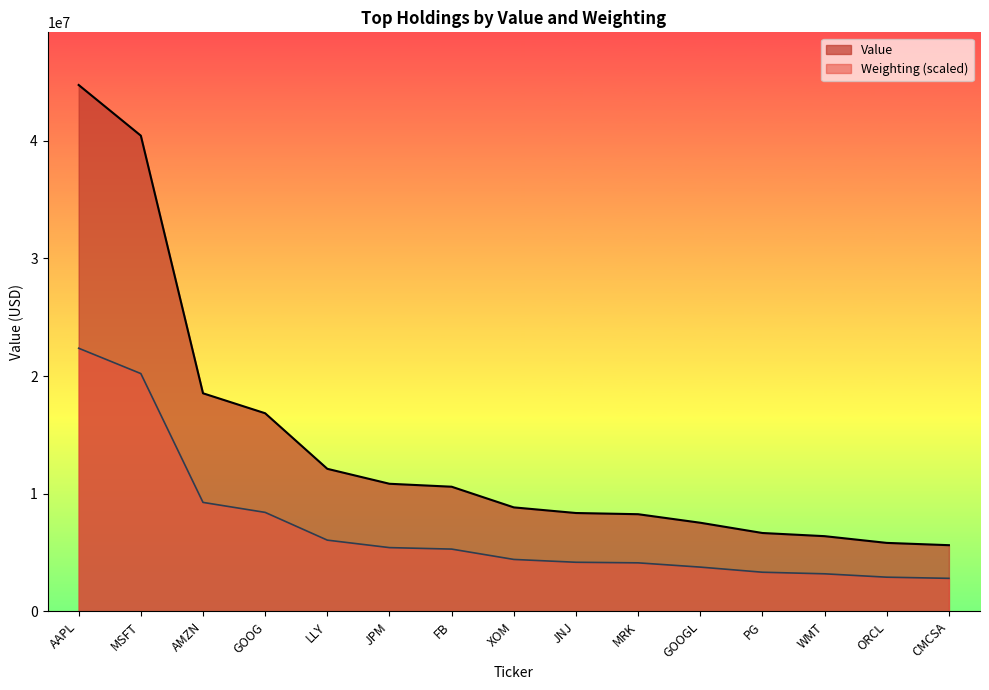

List the labels in order of Weighting value, largest first.

AAPL, MSFT, AMZN, GOOG, LLY, JPM, FB, XOM, JNJ, MRK, GOOGL, PG, WMT, ORCL, CMCSA